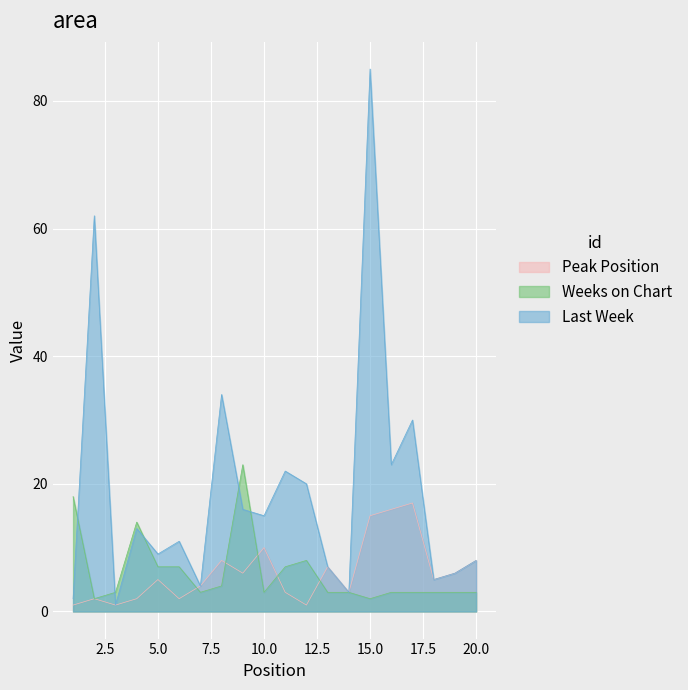

Does the chart display data point markers on the line(s)?

No